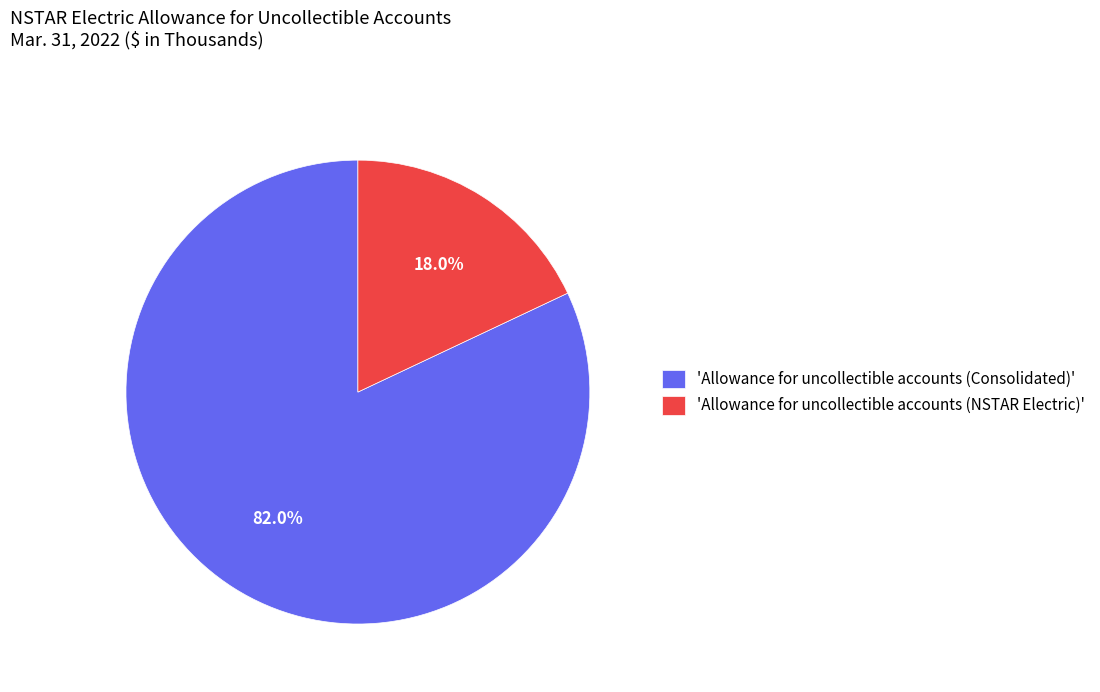

Count the number of slices in the pie.

2